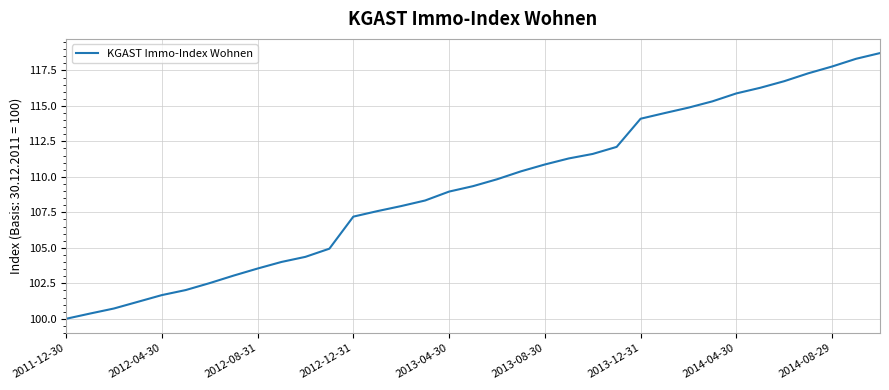

How many lines are shown in the chart?

1